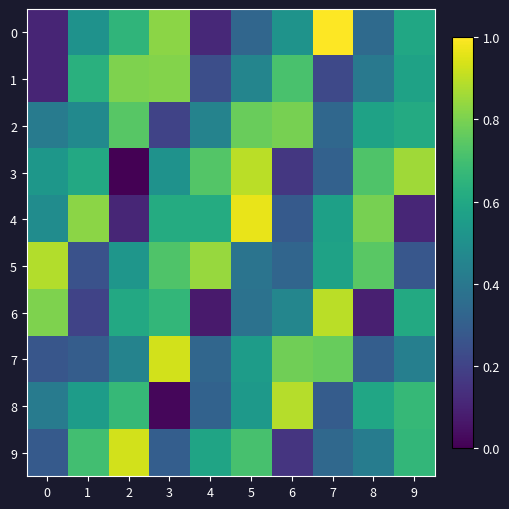

How many series are shown in this chart?

10